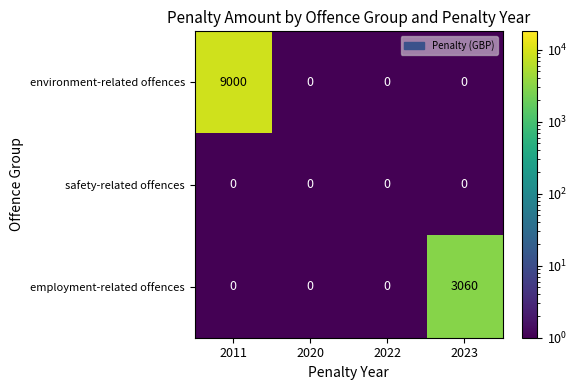

List the series in order of their overall mean, highest first.

environment-related offences, employment-related offences, safety-related offences